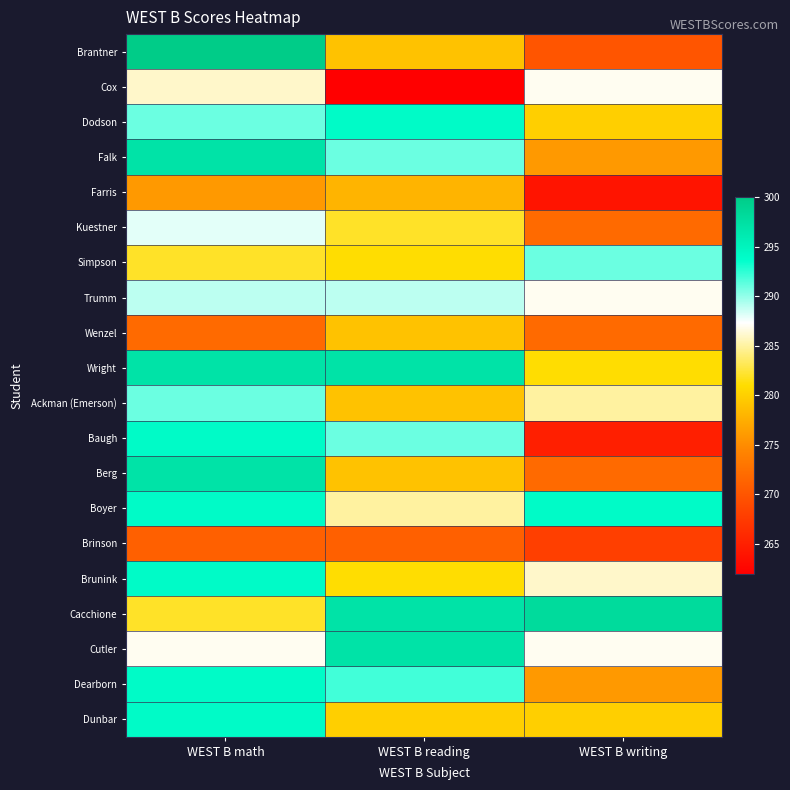

Rank the series by their maximum value, from lowest to highest.

Brinson, Farris, Wenzel, Cox, Kuestner, Trumm, Simpson, Ackman (Emerson), Dodson, Baugh, Boyer, Brunink, Dearborn, Dunbar, Falk, Wright, Berg, Cutler, Cacchione, Brantner